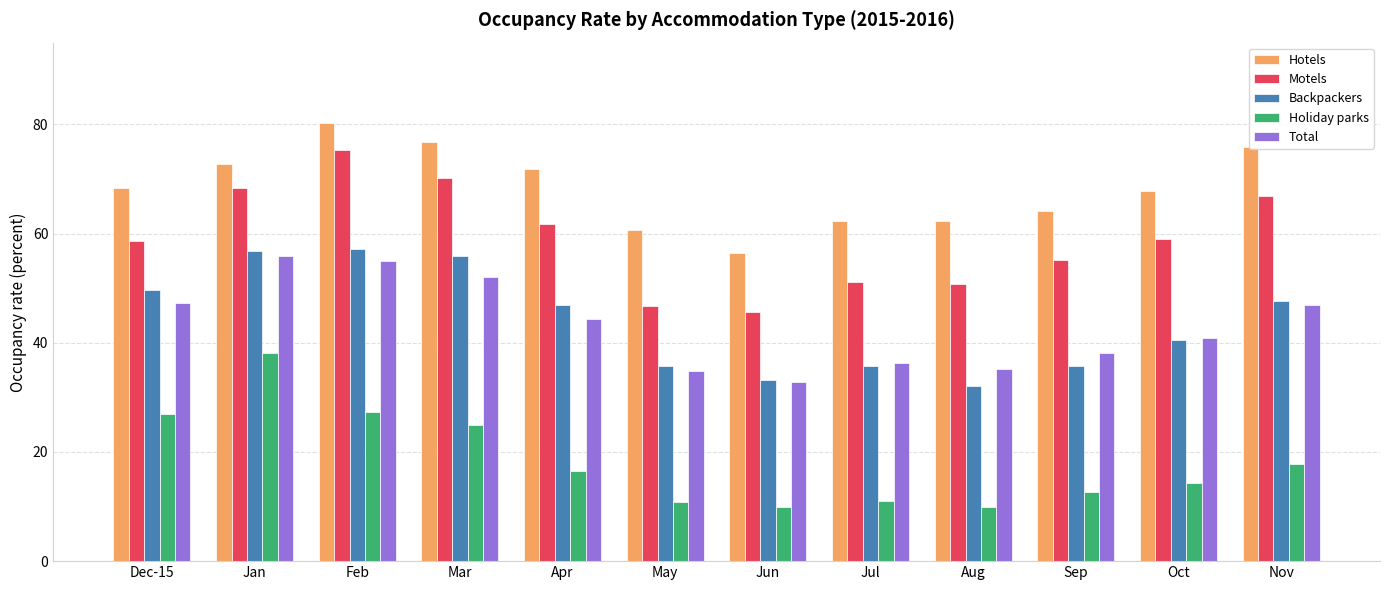

Rank the series at Mar from highest to lowest value.

Hotels, Motels, Backpackers, Total, Holiday parks